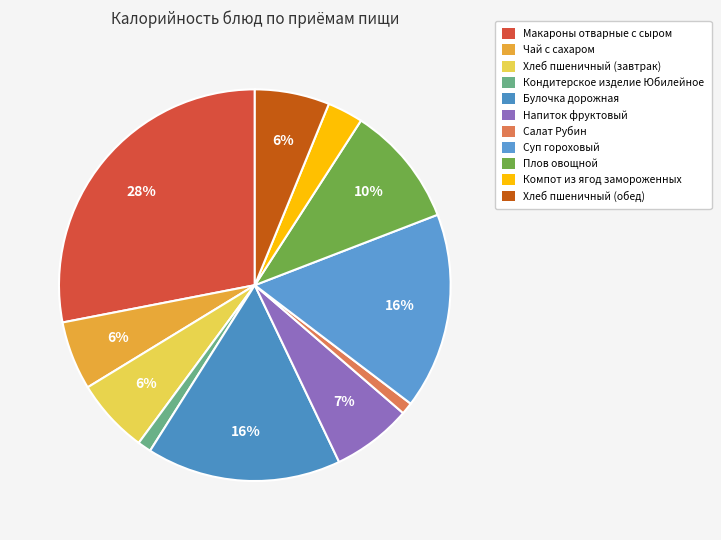

To the nearest percent, what percentage of the pie is Плов овощной?

10%